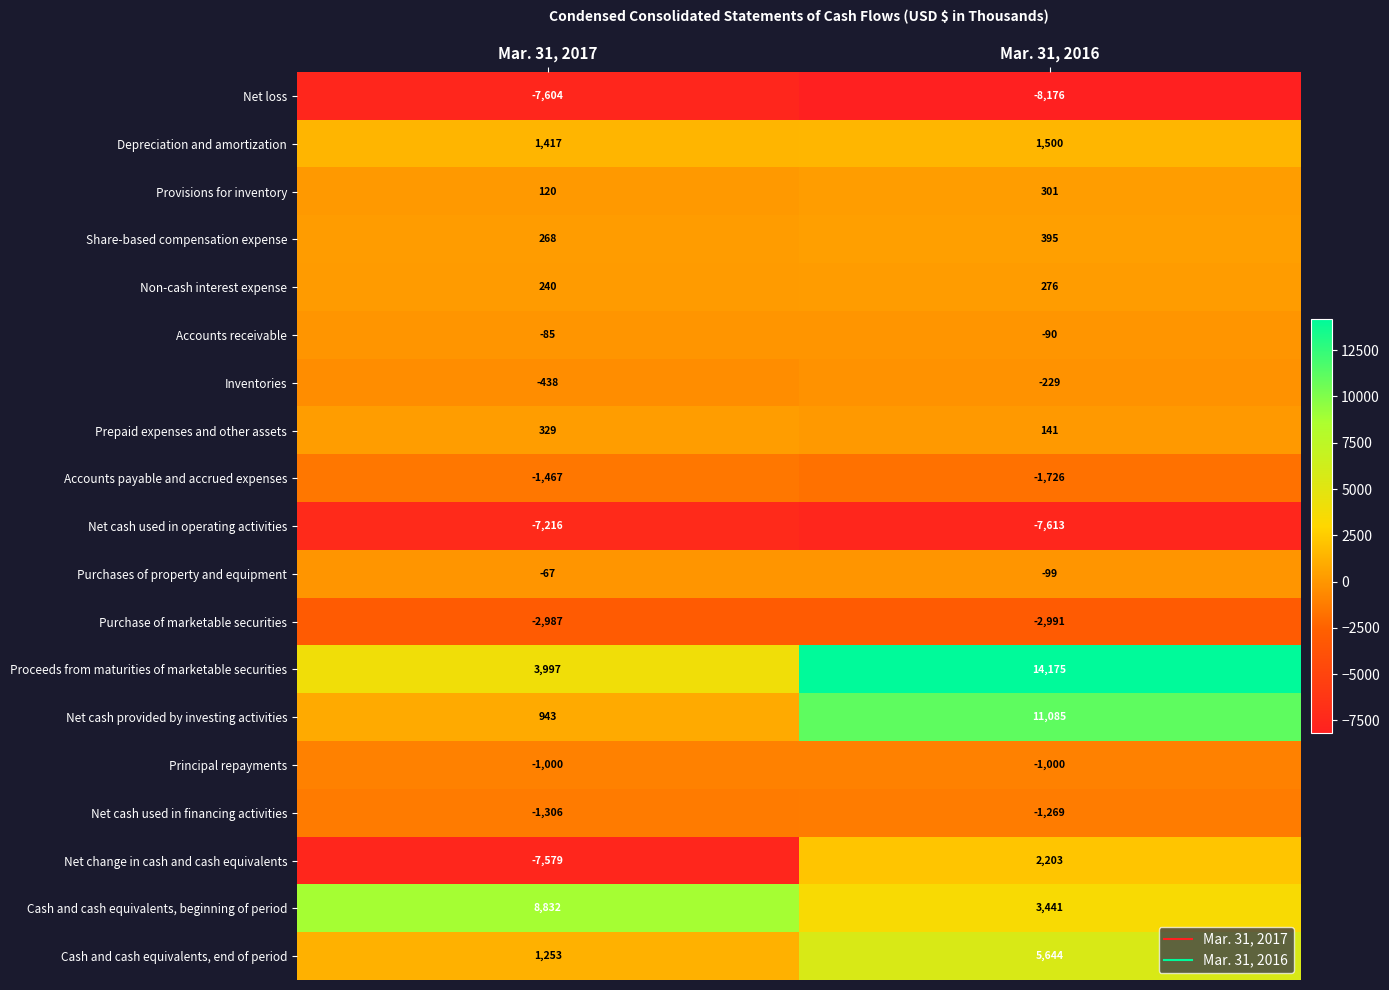

Which series has the largest total across all categories?

Proceeds from maturities of marketable securities